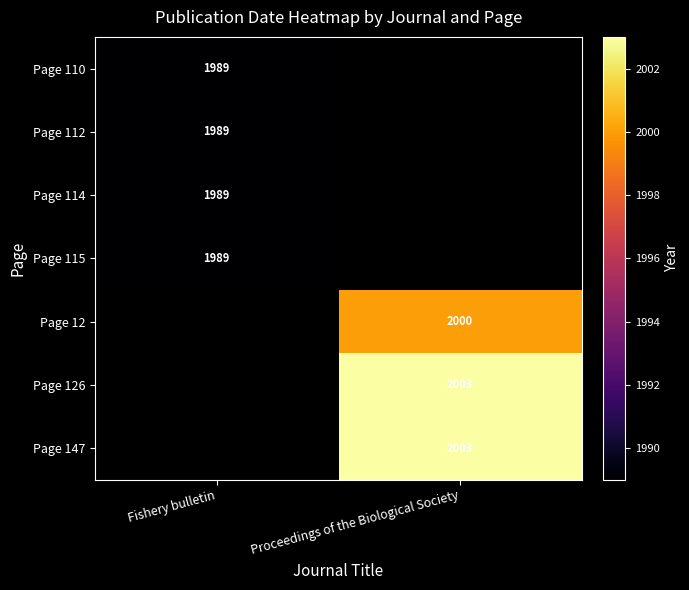

Is it true that Page 115 equals 1989 at Fishery bulletin?

True